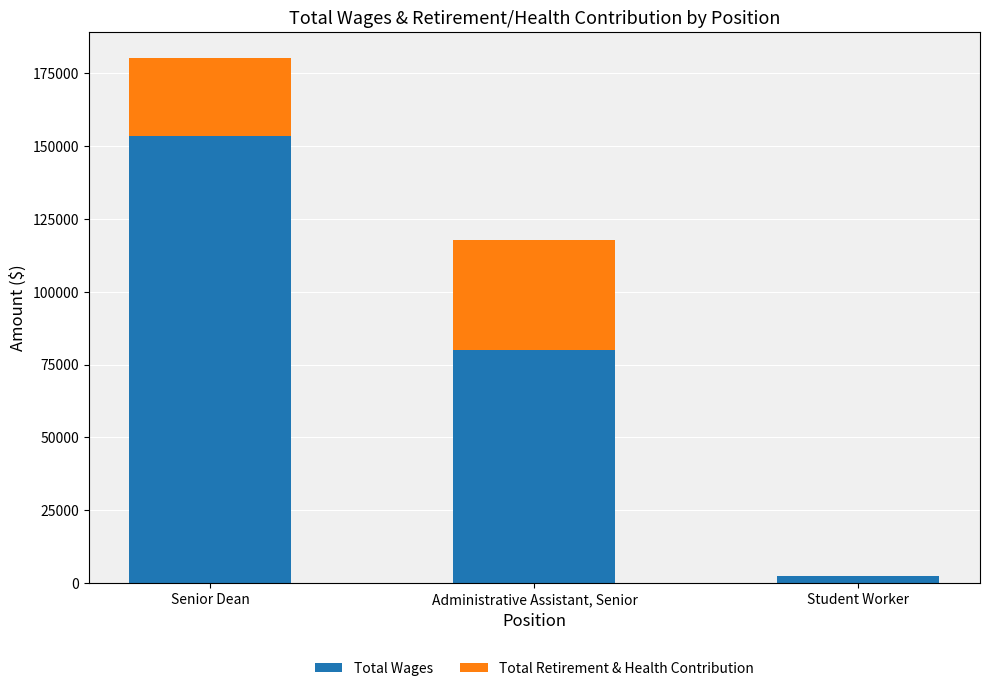

What are all the series names shown in the legend?

Total Wages, Total Retirement & Health Contribution